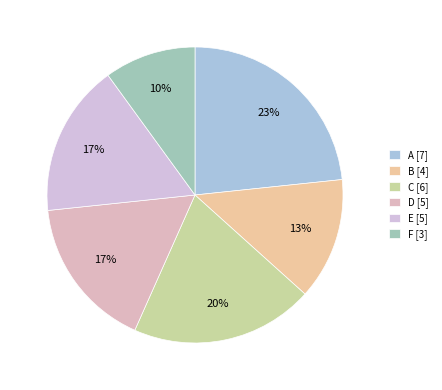

What portion of the pie excludes F?

90.0%